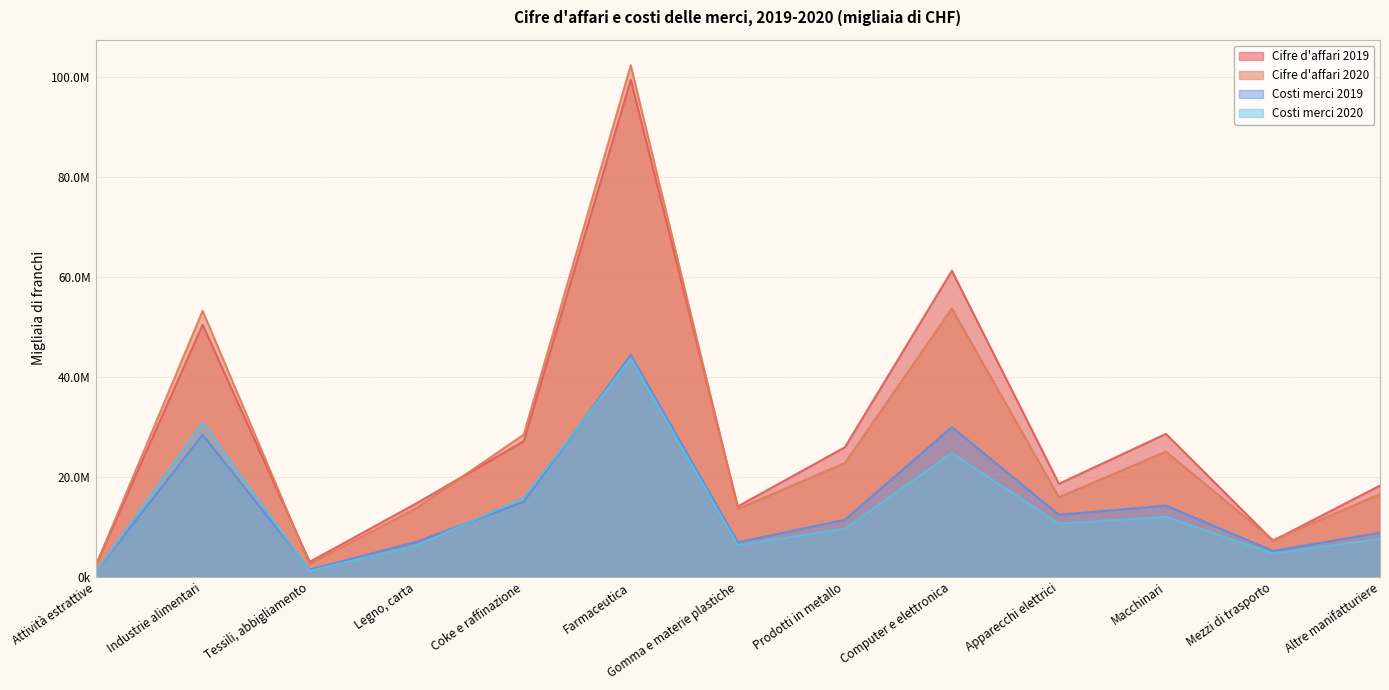

Where is Costi merci 2019 nearest to the value 22718857?

Industrie alimentari